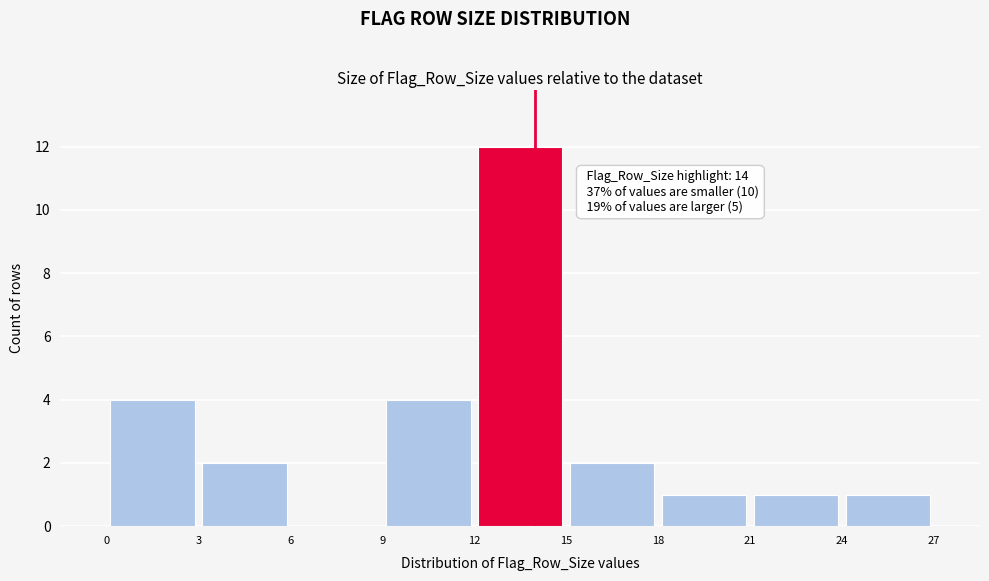

Over which range of the x-axis is the bar tallest?

12 to 15